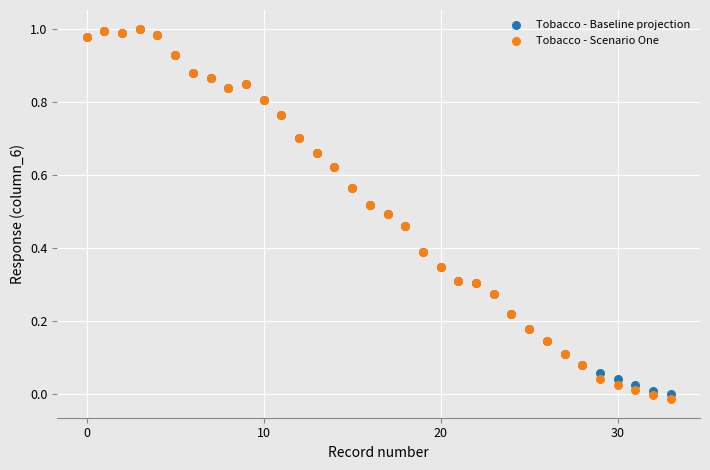

What are all the series names shown in the legend?

Tobacco - Baseline projection, Tobacco - Scenario One